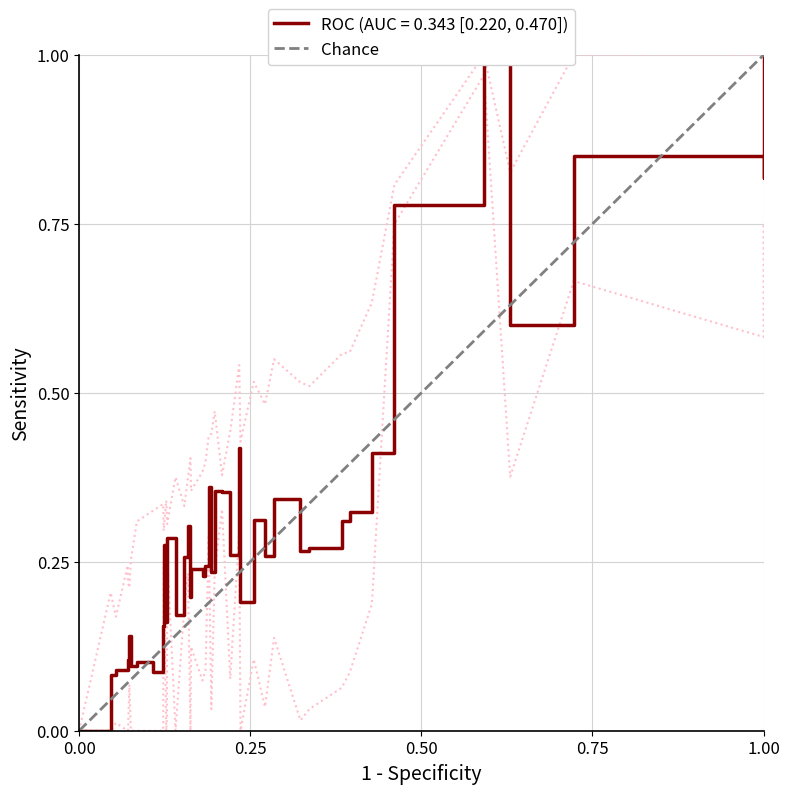

How many distinct data groups are displayed?

1